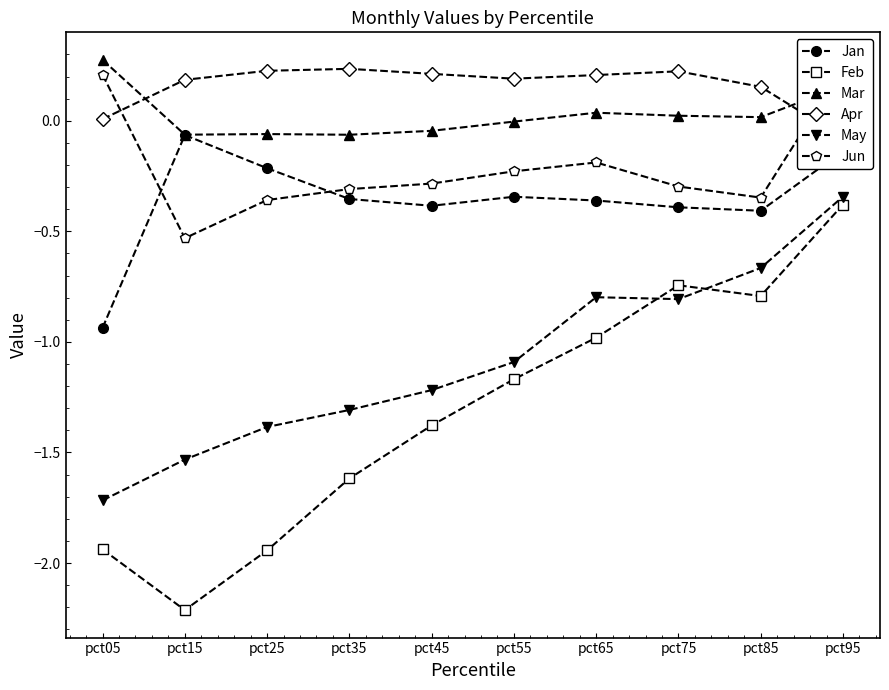

Which has a higher value, pct45 or pct65?

pct65